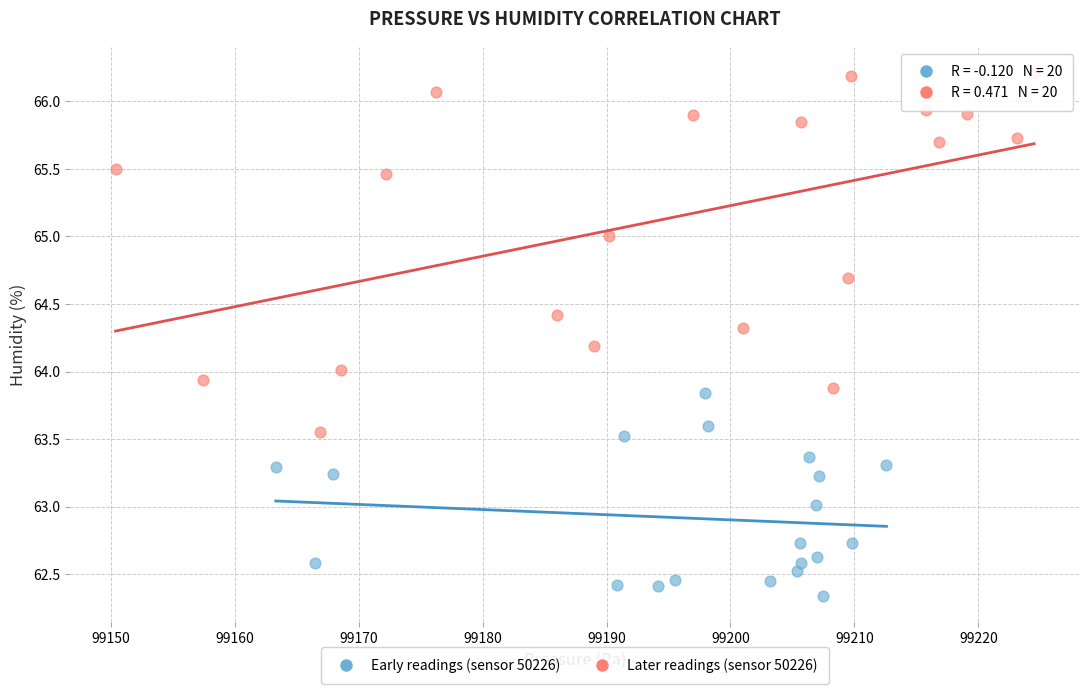

Which series reaches the minimum Y coordinate?

Early readings (sensor 50226)